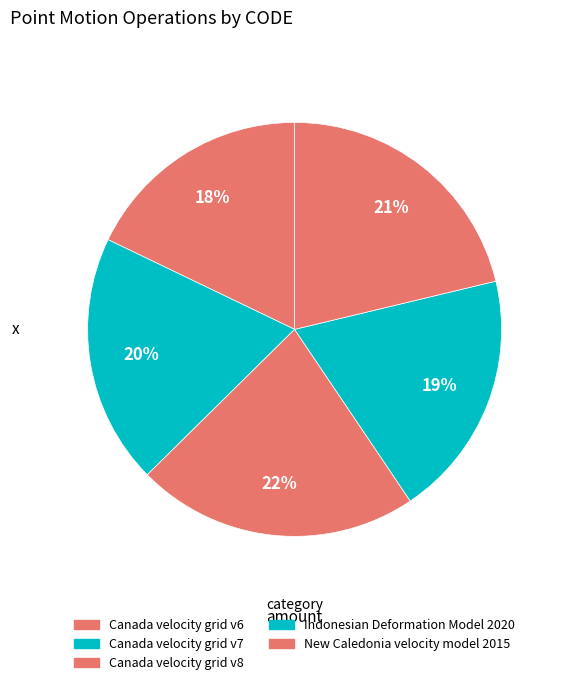

Count the number of slices in the pie.

5